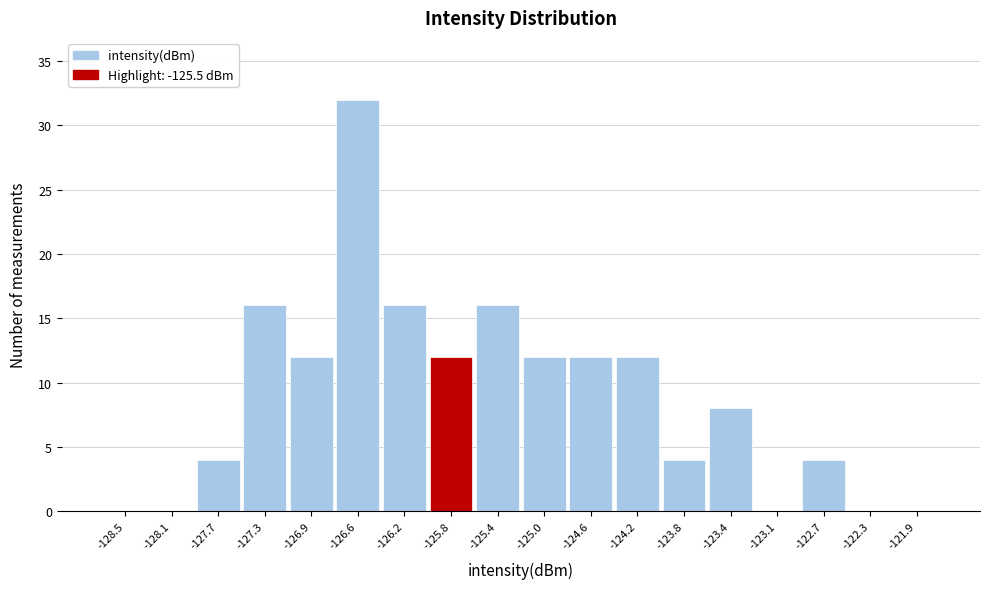

Reading left to right, list all the values displayed in this chart.

-128.5=0	-128.1=0	-127.7=4	-127.3=16	-126.9=12	-126.6=32	-126.2=16	-125.8=12	-125.4=16	-125.0=12	-124.6=12	-124.2=12	-123.8=4	-123.4=8	-123.1=0	-122.7=4	-122.3=0	-121.9=0